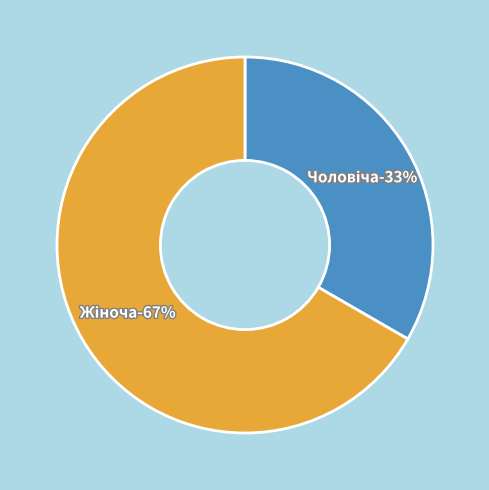

Rank the categories by value from highest to lowest.

Жіноча, Чоловіча